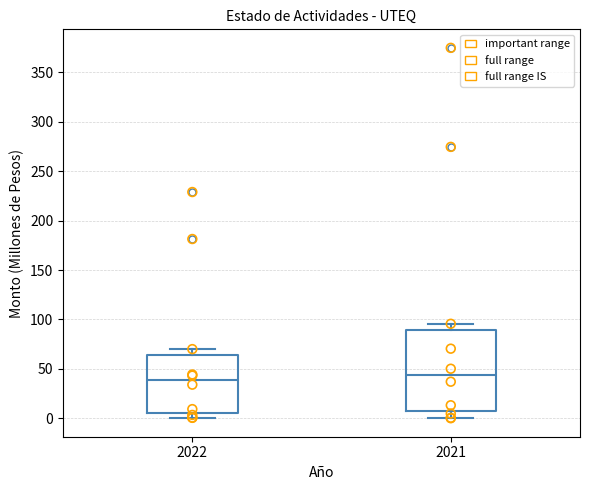

Reading left to right, transcribe this box plot: for each box, give where its median line is, the range the box spans, and where its two whiskers end, as read against the y-axis. The values are not printed on the chart, so give them approximately, as read against the axis.

2022: median 40, box 5 to 65, whiskers 0 to 70
2021: median 45, box 5 to 90, whiskers 0 to 95